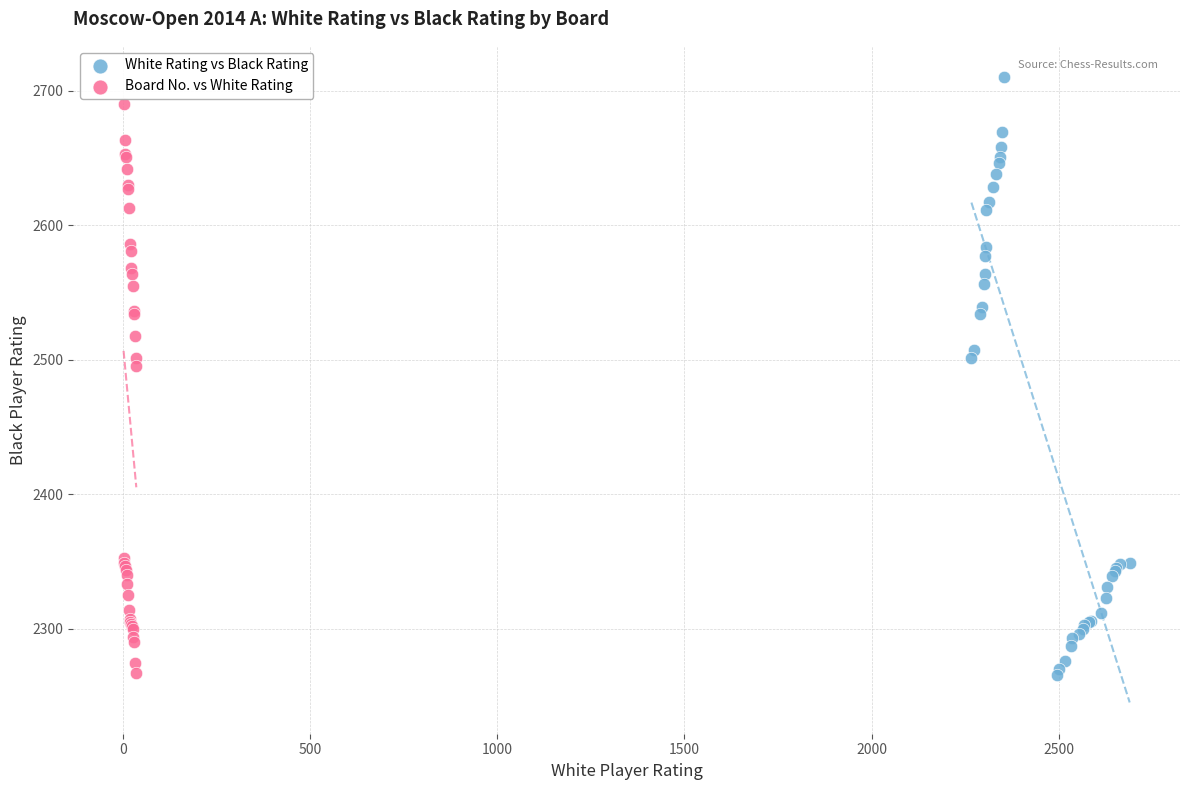

Which series has the largest Y range (max minus min)?

White Rating vs Black Rating